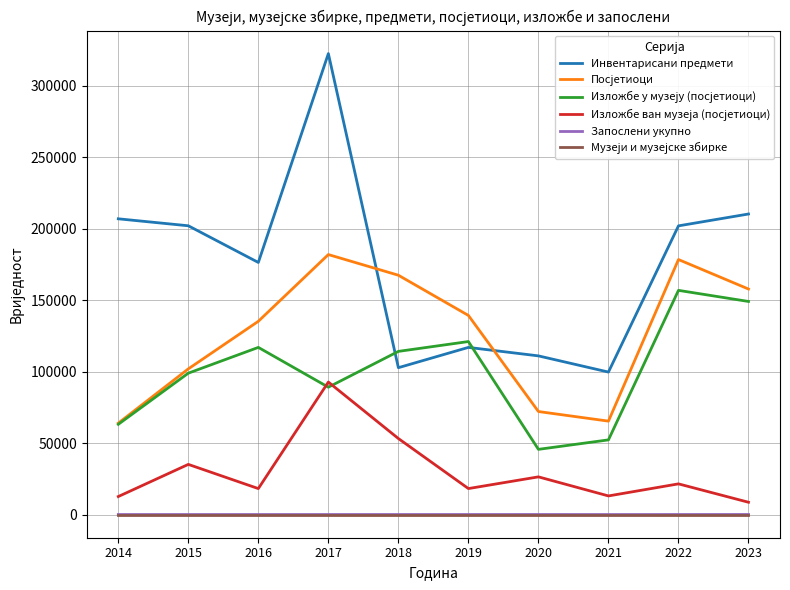

What is the greatest value displayed?

322429